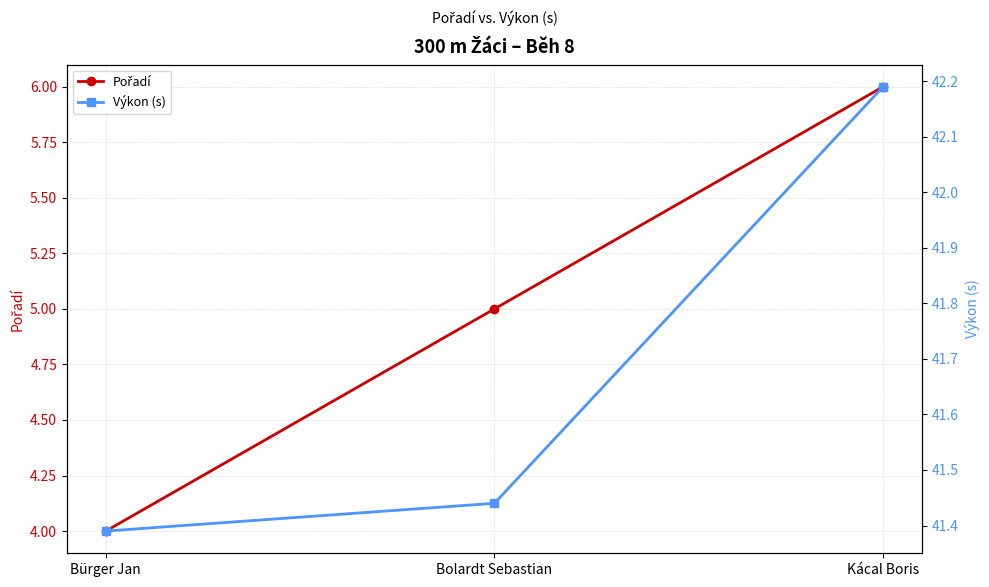

What are all the series names shown in the legend?

Pořadí, Výkon (s)